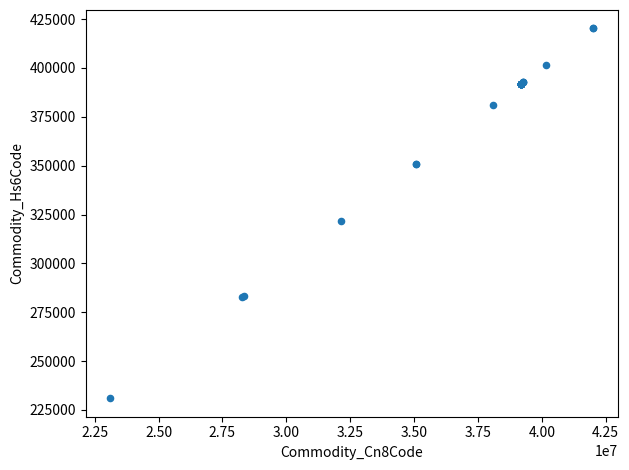

What Y value in the scatter plot is closest to 325601?

321490